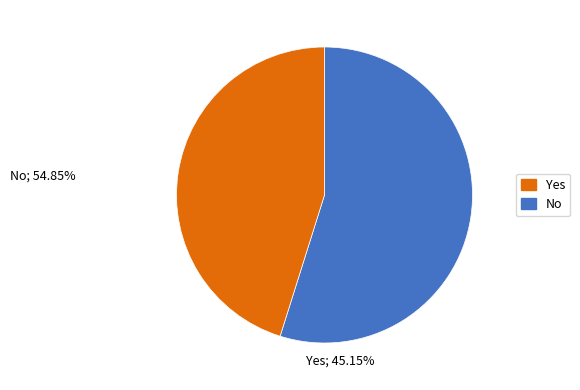

How many slices are in this pie chart?

2